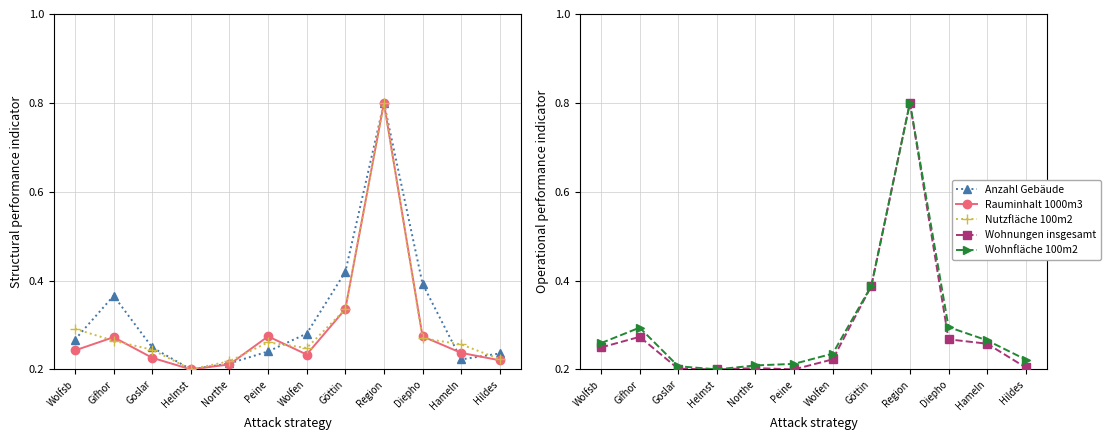

What position from the left is Wolfen?

7